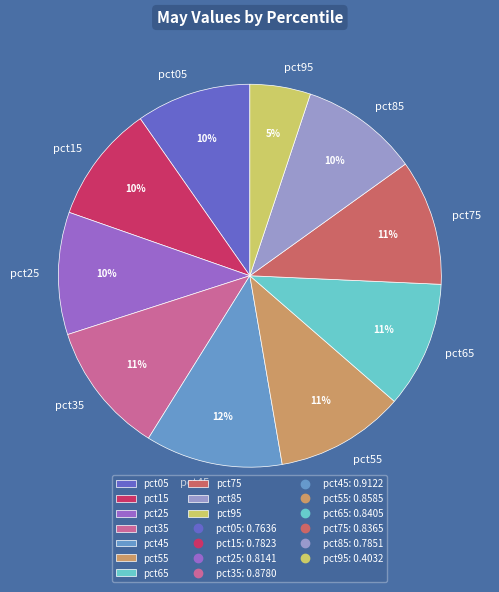

True or false: pct75 accounts for 23% of the total.

False